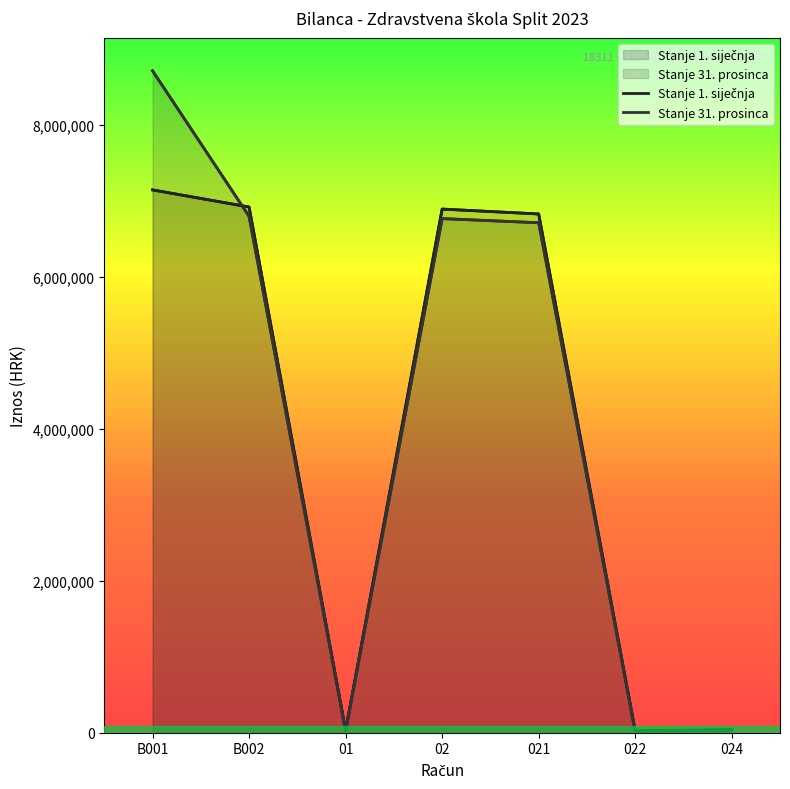

What is the maximum value for Stanje 31. prosinca?

8715661.0